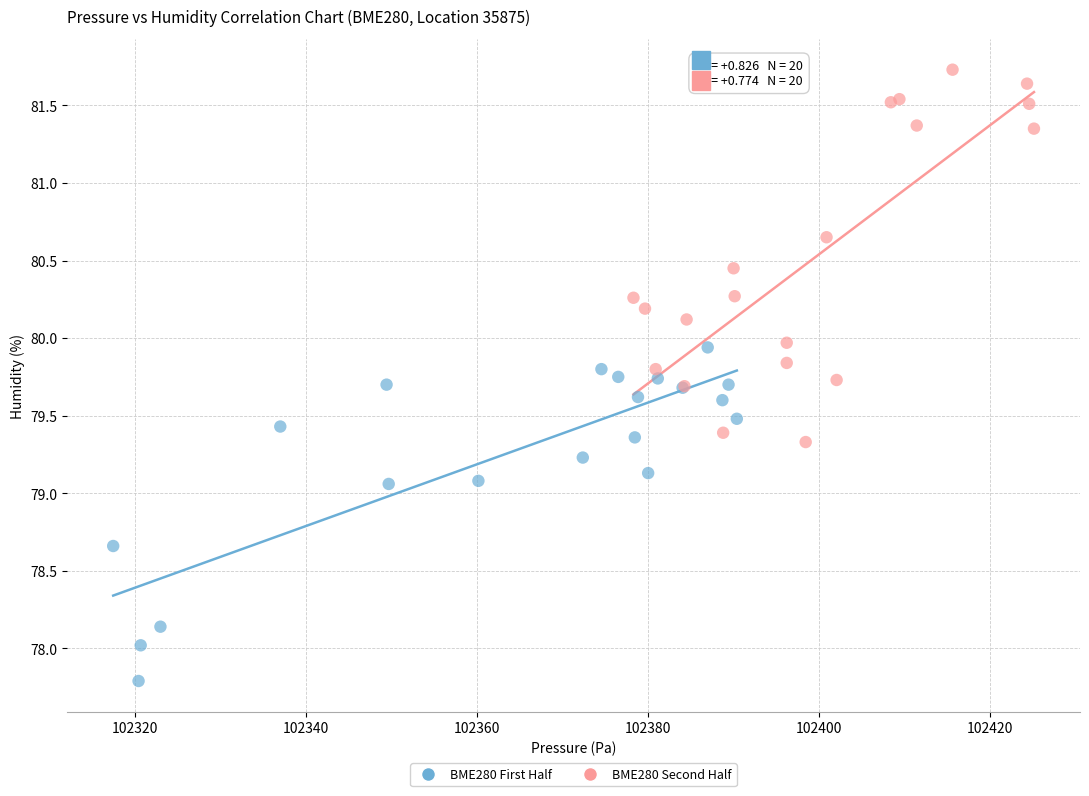

What are all the series names shown in the legend?

BME280 First Half, BME280 Second Half